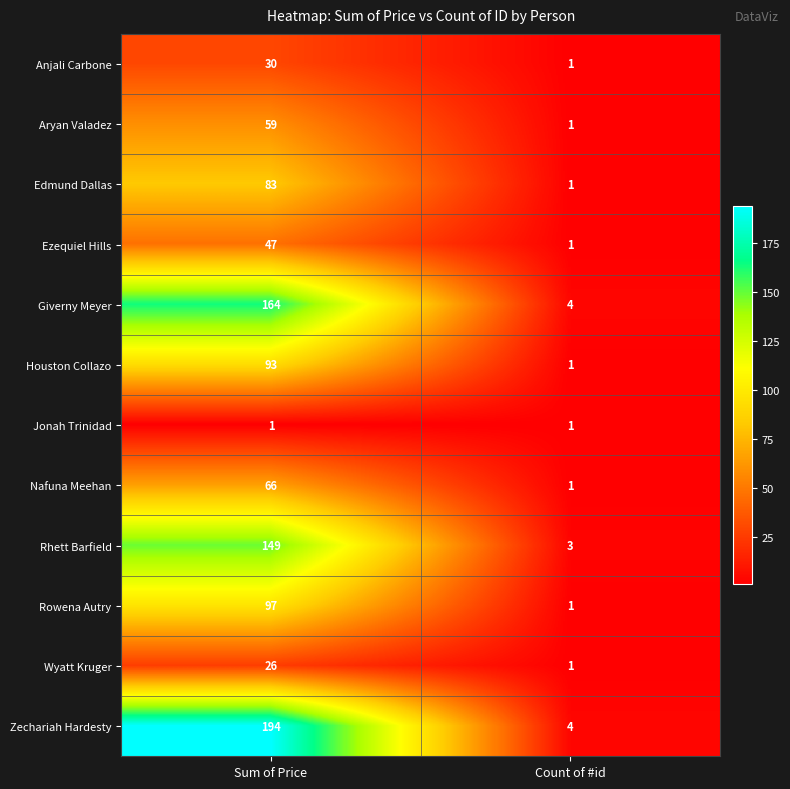

What is the minimum value shown in the chart?

1